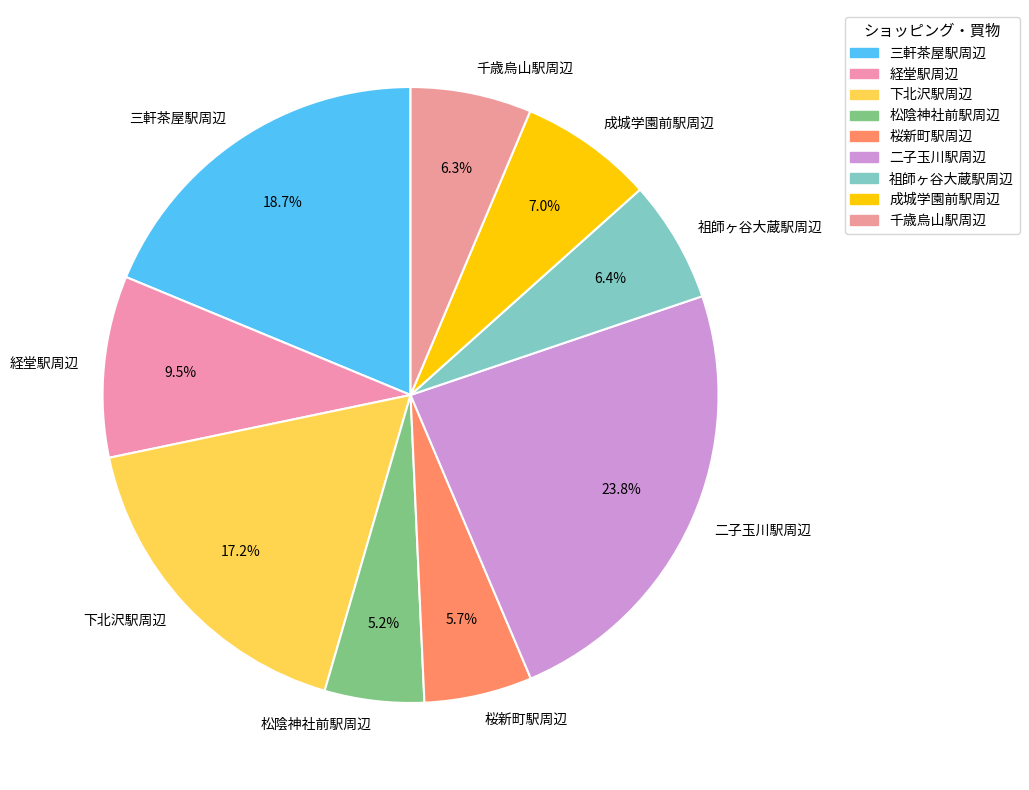

Which category has the biggest portion of the pie?

二子玉川駅周辺